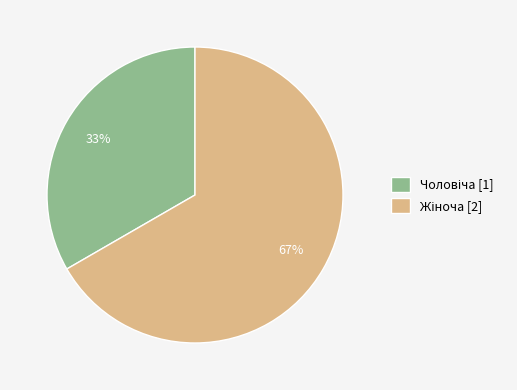

To the nearest percent, what is the average slice percentage?

50%